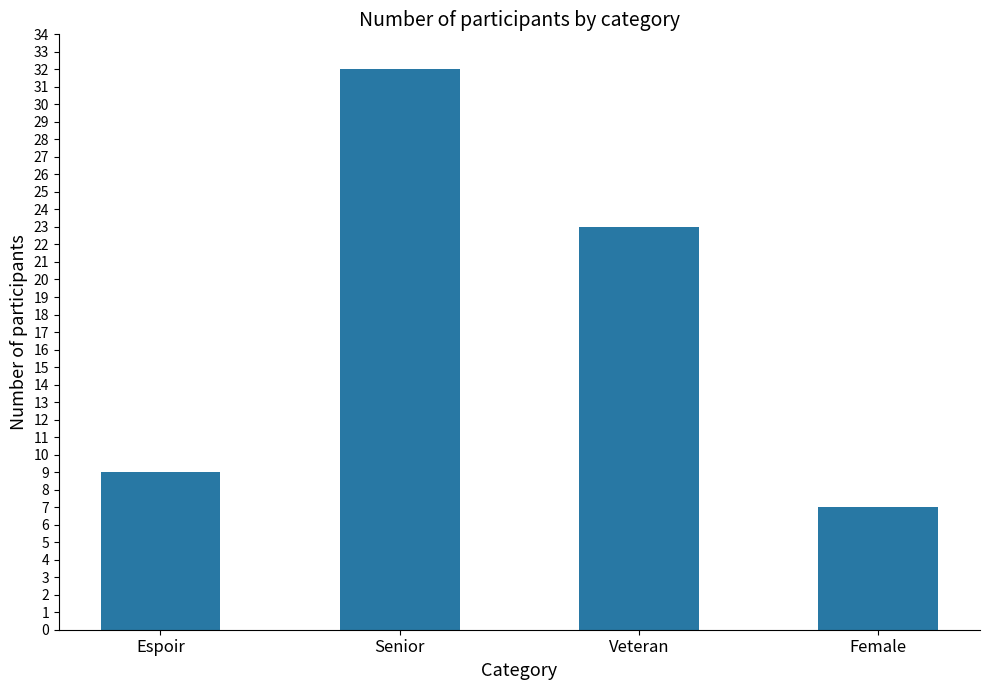

What is the label of the 2nd bar from the left?

Senior